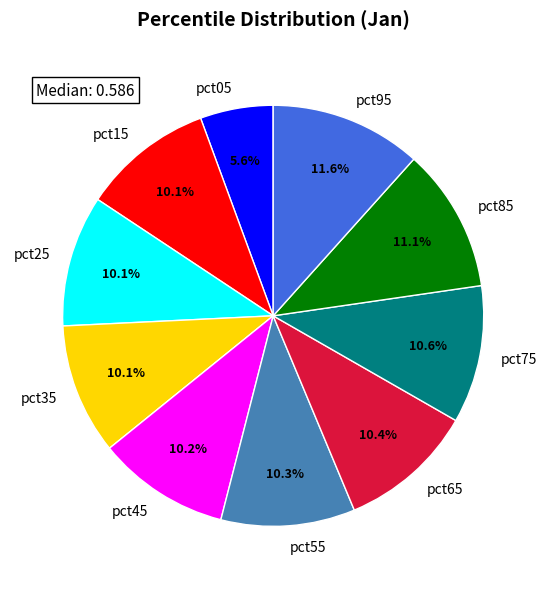

To the nearest percent, what portion does pct35 represent?

10%